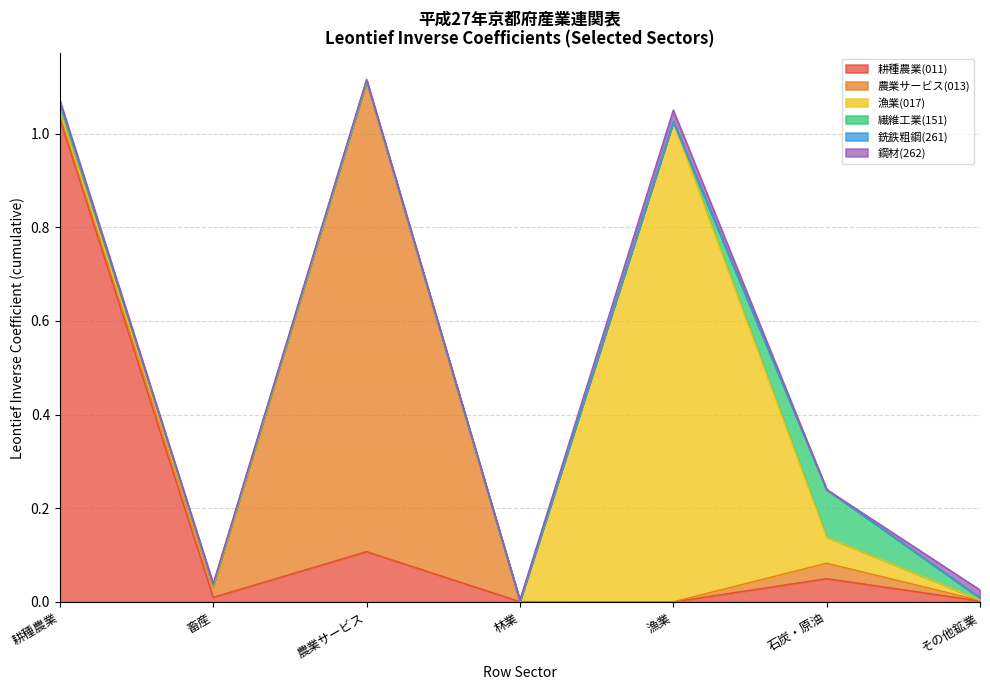

Count the number of data series in this chart.

6